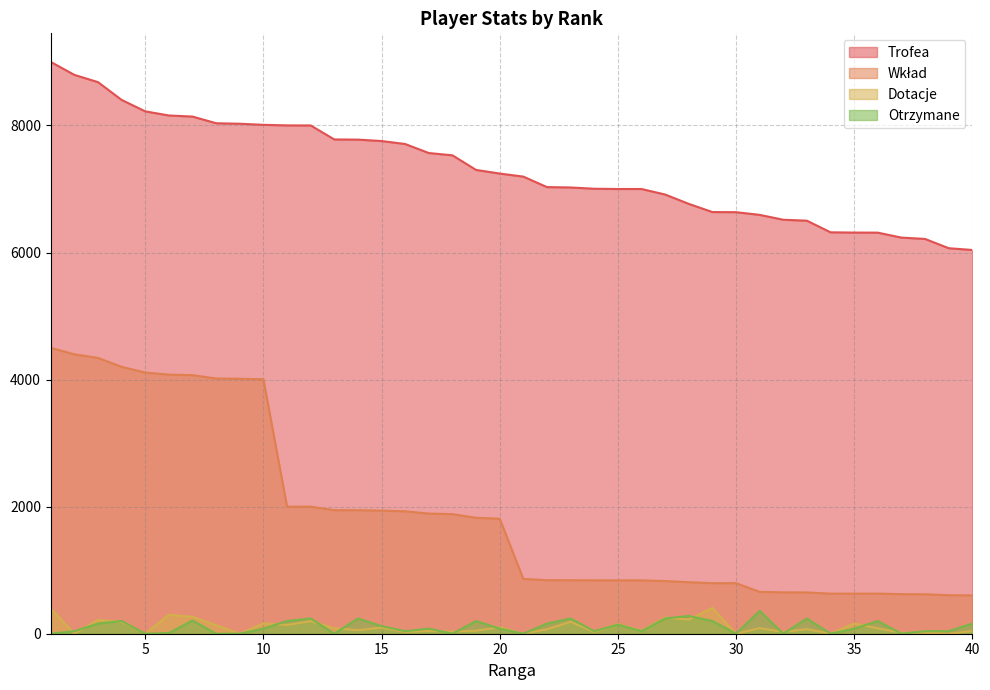

Reading left to right, what are all the values shown in this chart?

Trofea: 1=9000	2=8796	3=8682	4=8402	5=8222	6=8157	7=8140	8=8035	9=8027	10=8010	11=8001	12=8000	13=7780	14=7777	15=7755	16=7708	17=7566	18=7530	19=7300	20=7243	21=7195	22=7030	23=7024	24=7004	25=7000	26=7000	27=6913	28=6766	29=6637	30=6635	31=6593	32=6516	33=6501	34=6318	35=6314	36=6313	37=6235	38=6214	39=6068	40=6040
Wkład: 1=4500	2=4398	3=4341	4=4201	5=4111	6=4078	7=4070	8=4017	9=4013	10=4005	11=2000	12=2000	13=1945	14=1944	15=1938	16=1927	17=1891	18=1882	19=1825	20=1810	21=863	22=843	23=842	24=840	25=840	26=840	27=829	28=811	29=796	30=796	31=659	32=651	33=650	34=631	35=631	36=631	37=623	38=621	39=606	40=604
Dotacje: 1=395	2=0	3=217	4=188	5=0	6=298	7=266	8=134	9=0	10=162	11=138	12=197	13=86	14=56	15=96	16=28	17=44	18=32	19=48	20=100	21=0	22=70	23=188	24=26	25=152	26=46	27=254	28=224	29=406	30=0	31=88	32=28	33=72	34=0	35=160	36=85	37=16	38=16	39=0	40=42
Otrzymane: 1=0	2=40	3=160	4=200	5=0	6=10	7=208	8=0	9=0	10=80	11=200	12=240	13=0	14=240	15=120	16=40	17=80	18=0	19=200	20=80	21=0	22=160	23=240	24=40	25=144	26=40	27=240	28=280	29=200	30=0	31=360	32=0	33=240	34=0	35=80	36=200	37=0	38=40	39=40	40=160